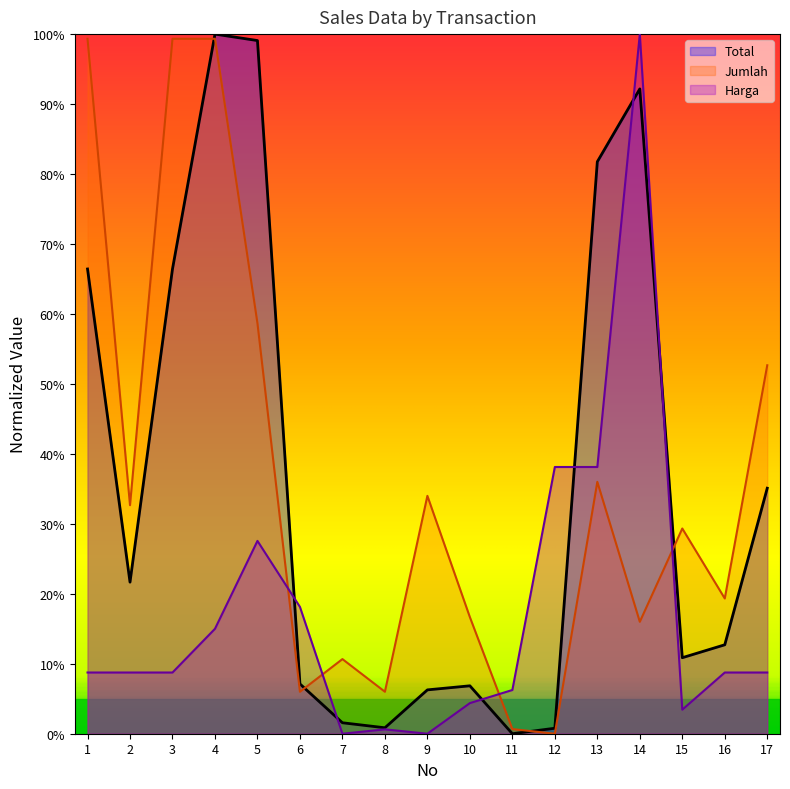

In Total, how many points are higher than both neighbors (excluding endpoints)?

3